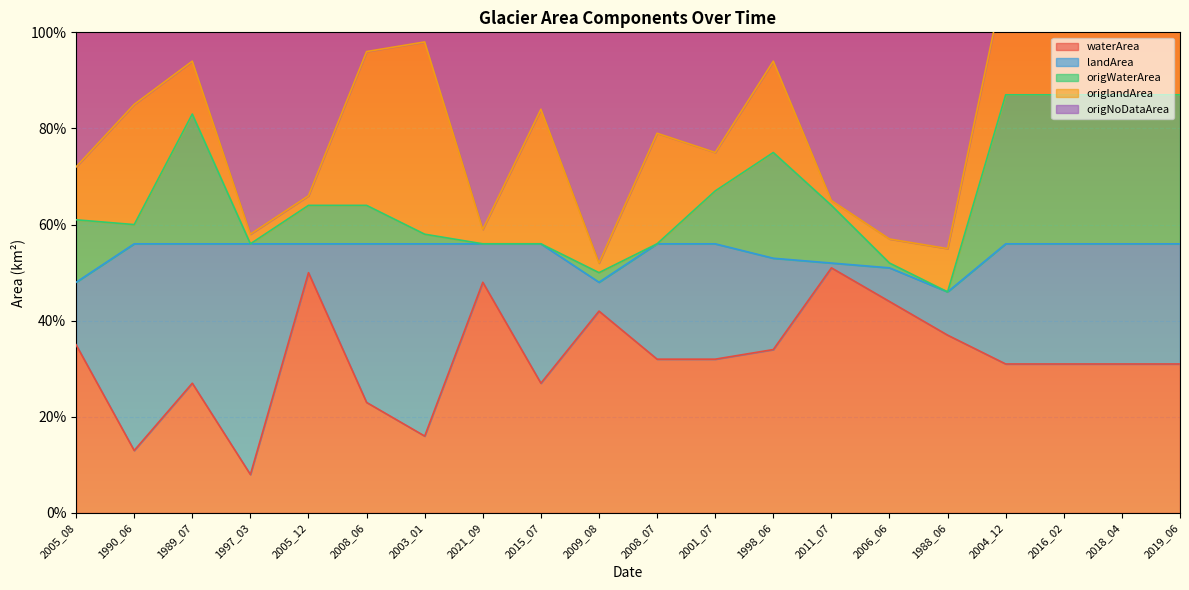

What is the difference between the highest and lowest values at 2005_08?

0.2